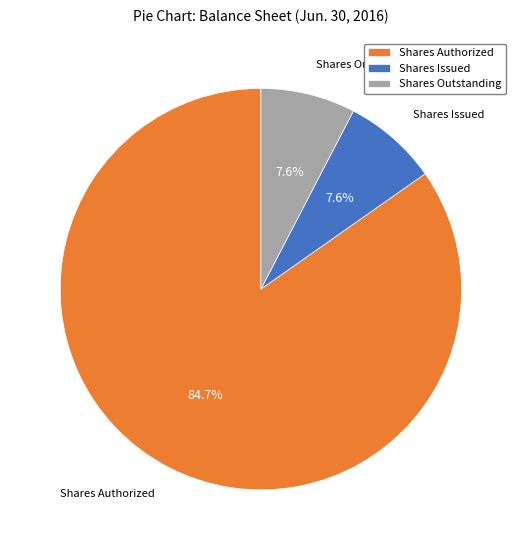

Approximately how many times larger is the value at Shares Issued compared to Shares Outstanding?

1.0